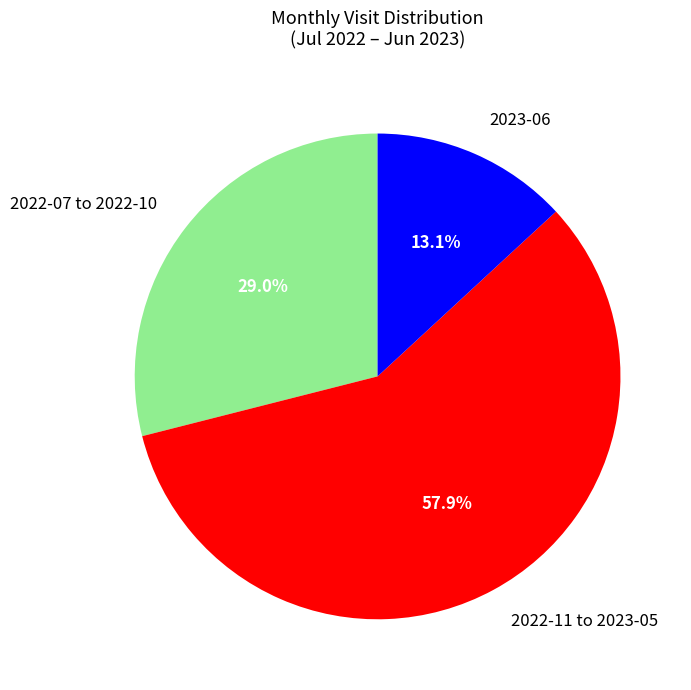

Count the number of slices in the pie.

3